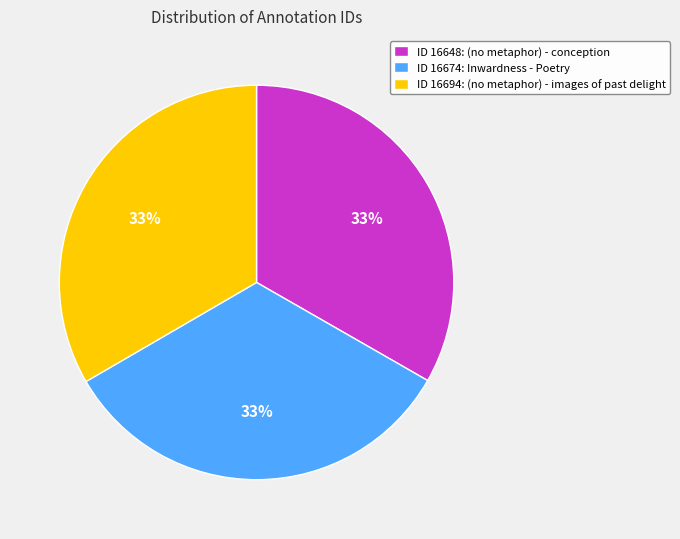

What is the ratio of the value at ID 16648: (no metaphor) - conception to the value at ID 16694: (no metaphor) - images of past delight?

1.0